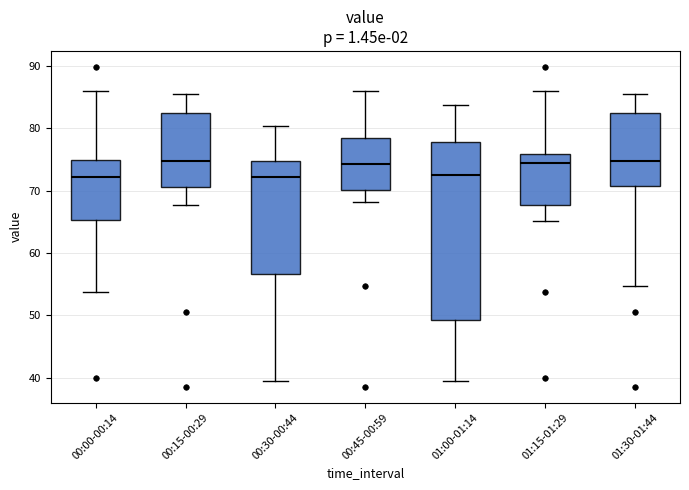

Comparing the boxes themselves (not the whiskers), which one is the tallest?

01:00-01:14